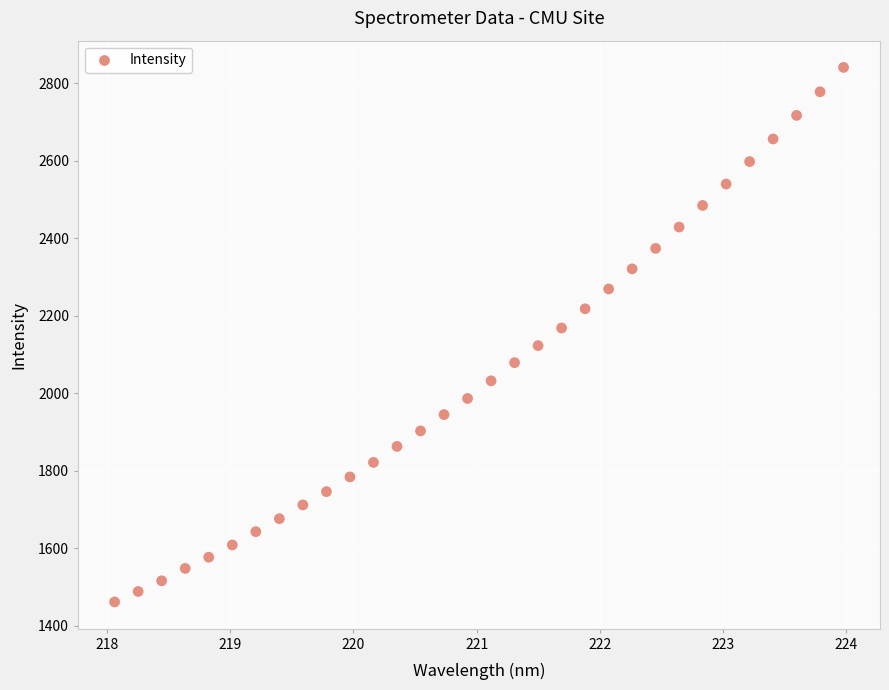

What is the range of X values (max minus min)?

5.9